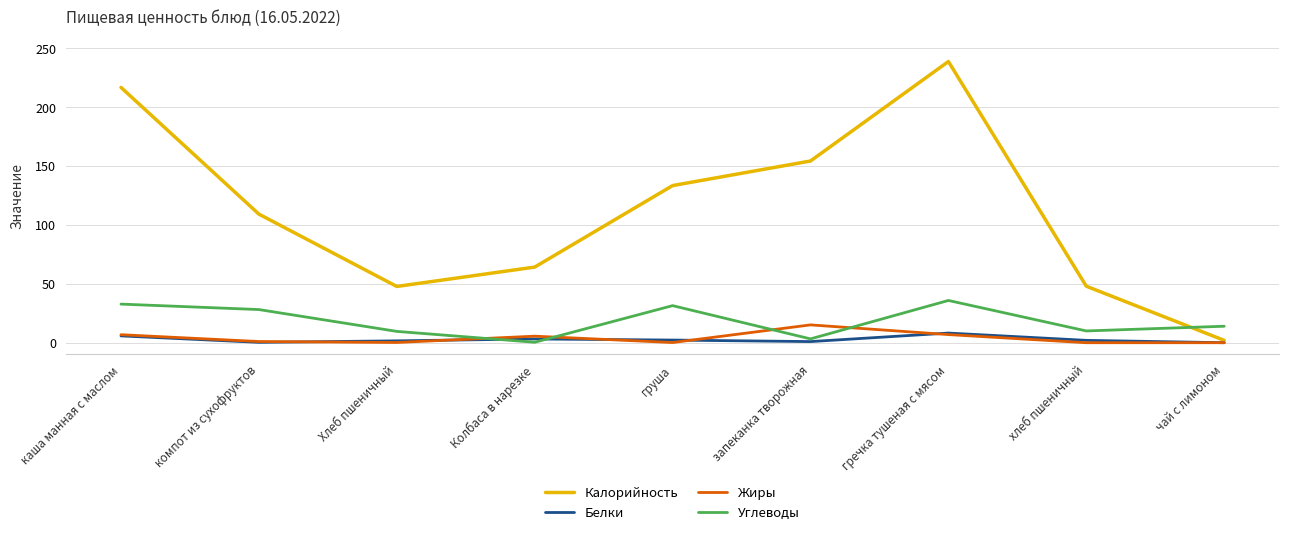

Which series has the largest total across all categories?

Калорийность